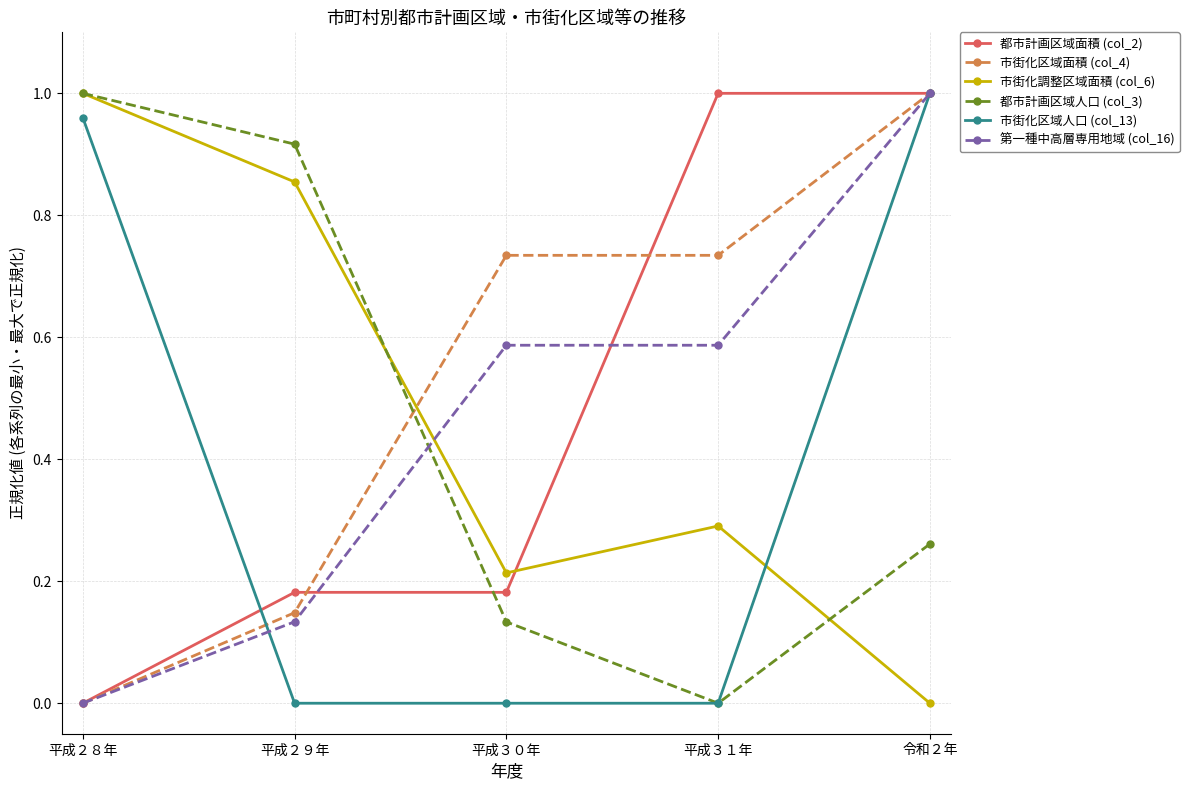

True or false: 第一種中高層専用地域 (col_16) has more than 2 points higher than both neighbors.

False